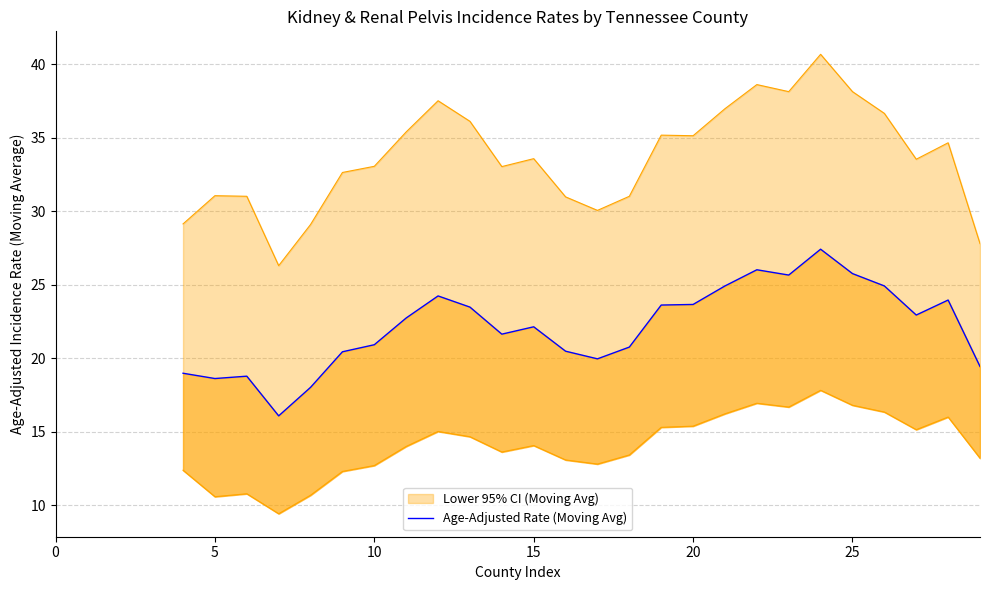

What is the difference between the values at 26 and 18?

4.2